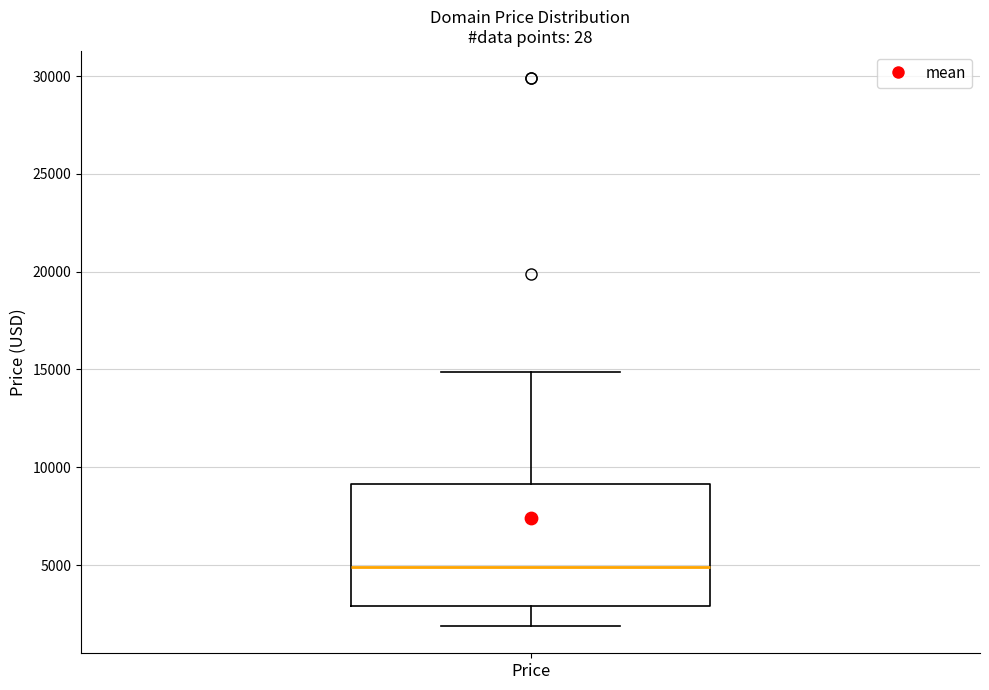

Read this box plot against the y-axis: the position of the median line, the range covered by the box, and the ends of both whiskers. The values are not printed on the chart, so give them approximately, as read against the axis.

median 5000, box 3000 to 9000, whiskers 2000 to 15000